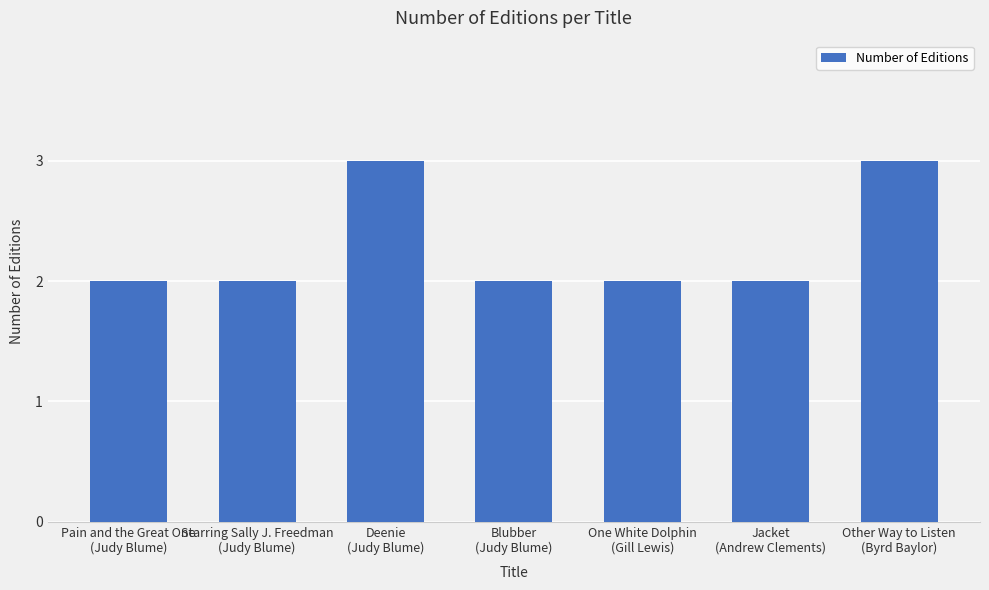

Read the value at Pain and the Great One
(Judy Blume).

2